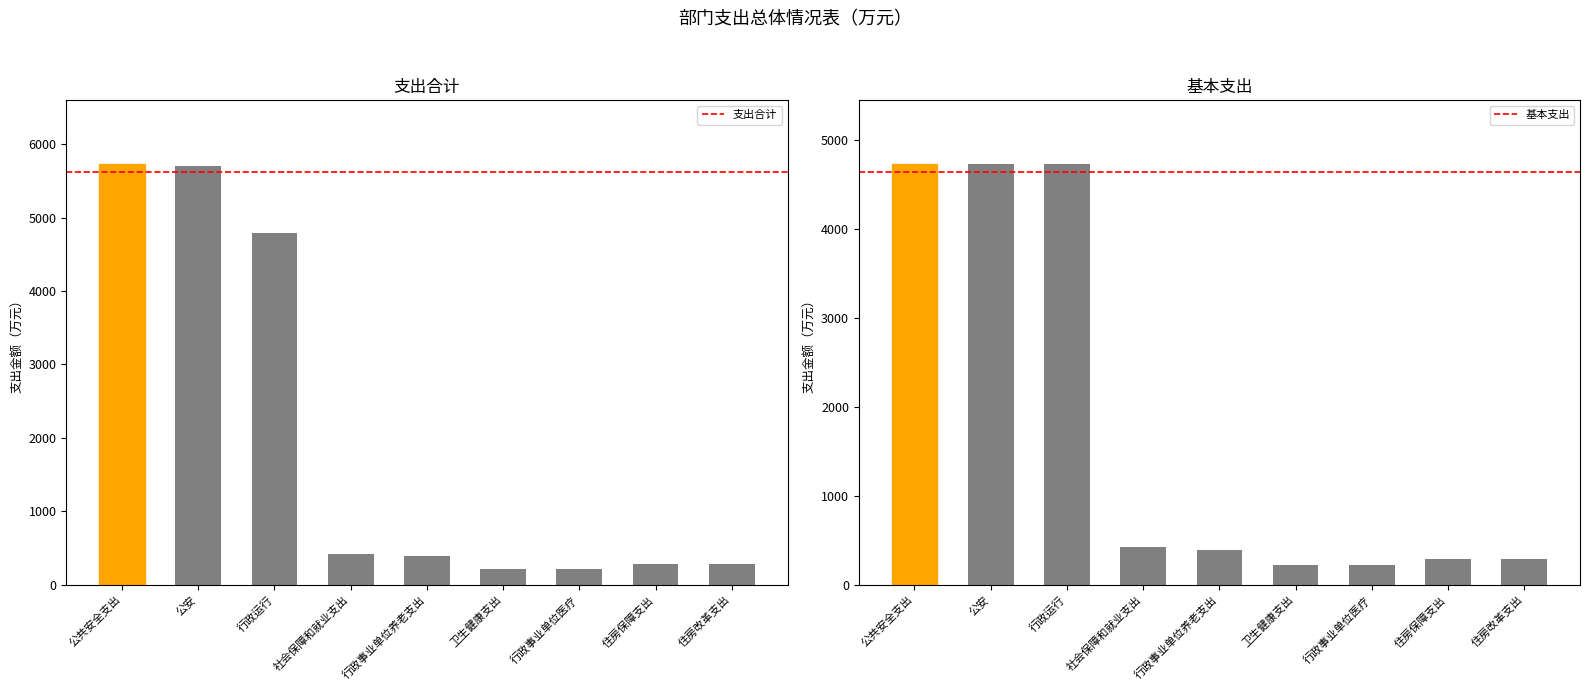

The 基本支出 series shows 4730.3 at 行政运行. True or false?

True